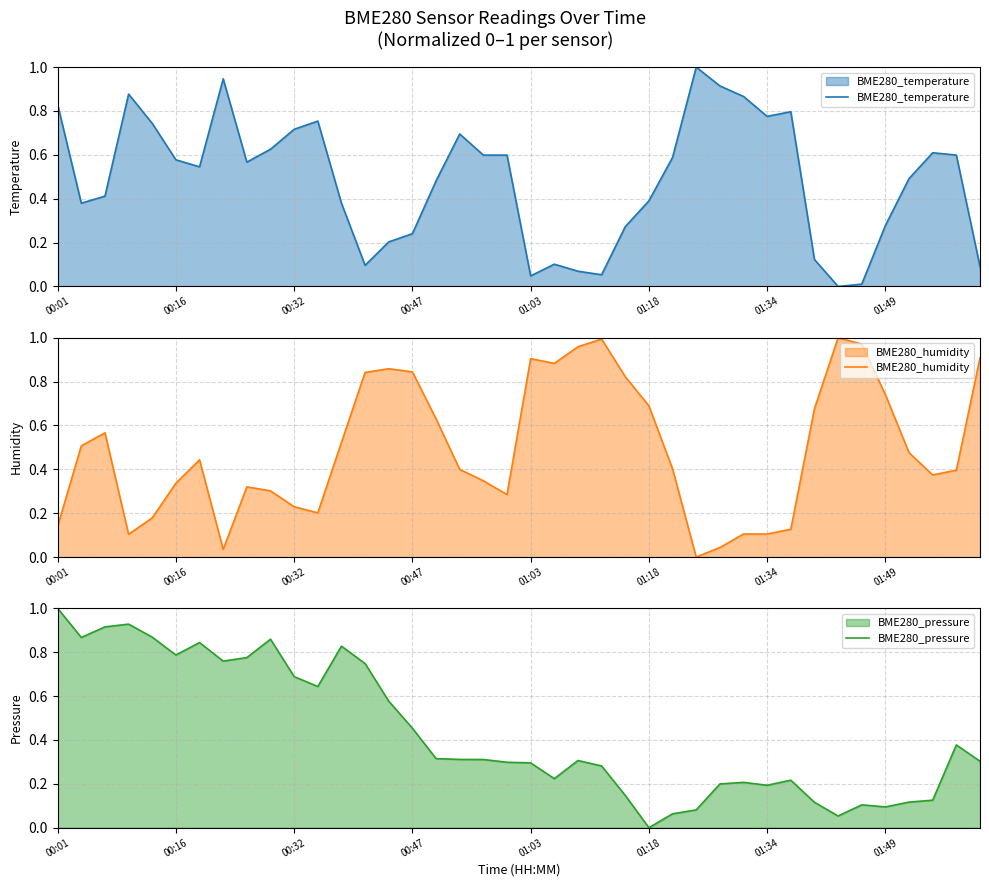

Which category has the highest value across all series?

27